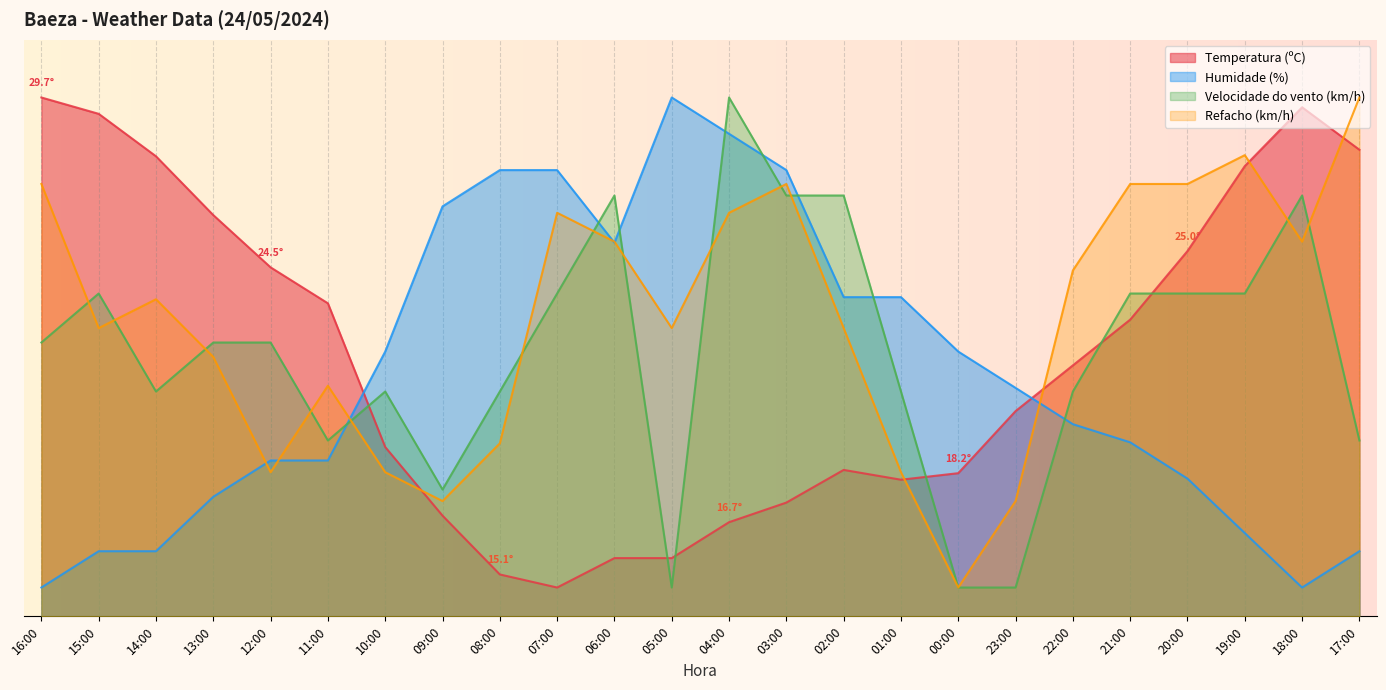

What is the label of the 21st point from the left?

20:00